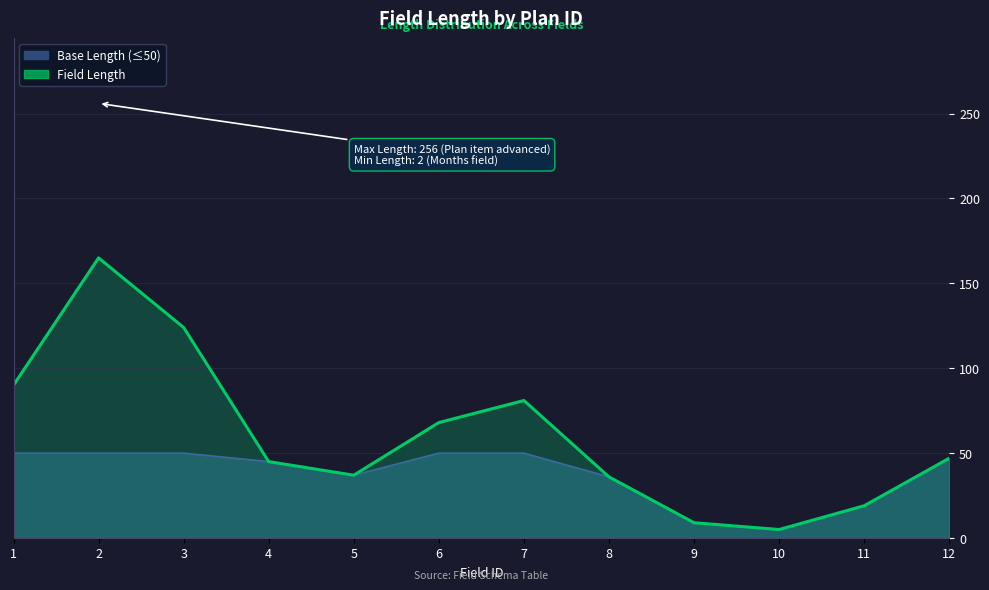

How many categories are shown in the chart?

12